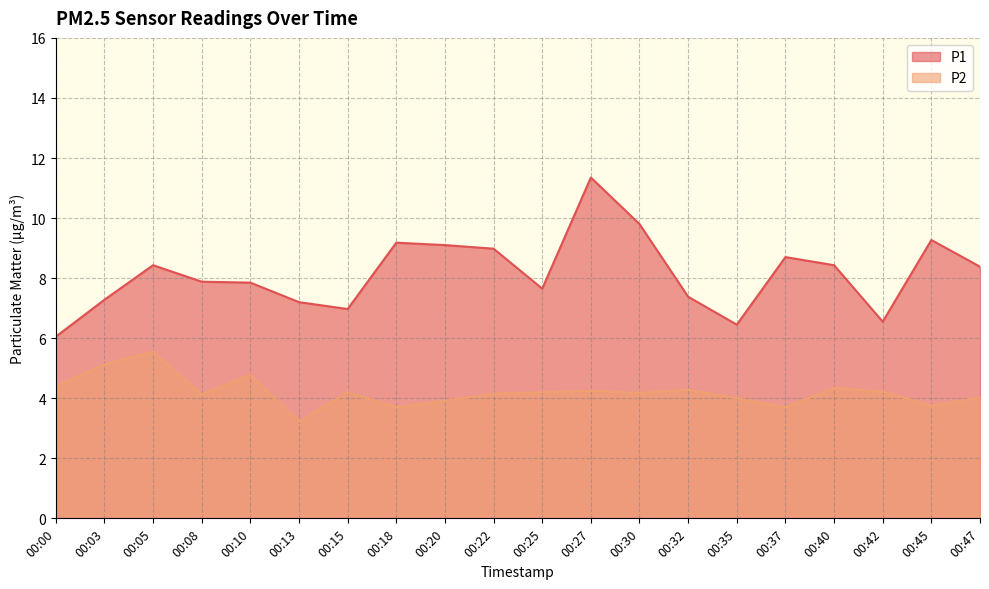

Where does the P1 series first go above 8?

00:05